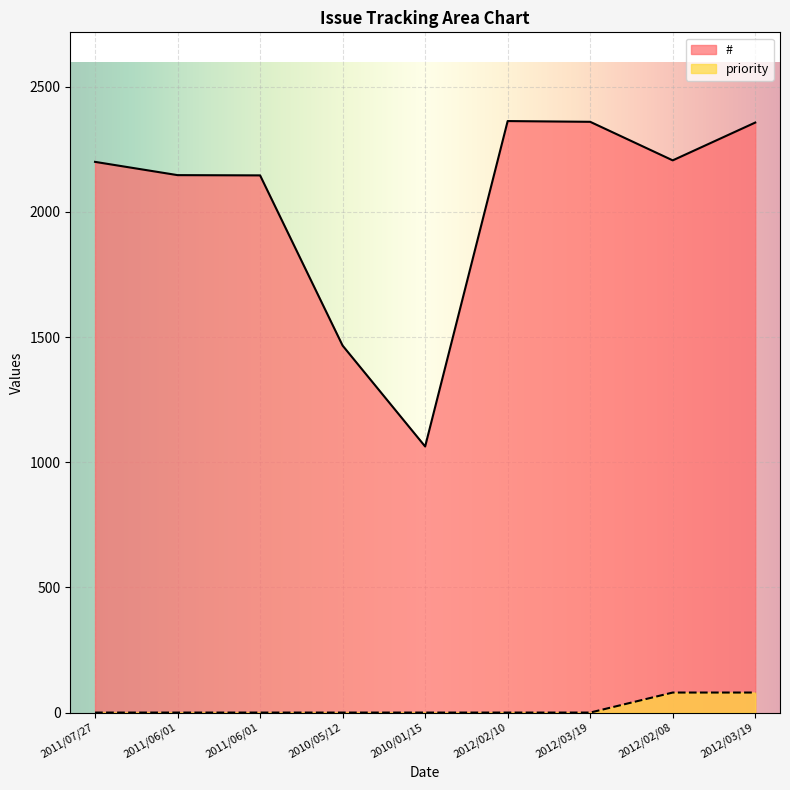

What is the total value across all series at 2010/01/15?

1063